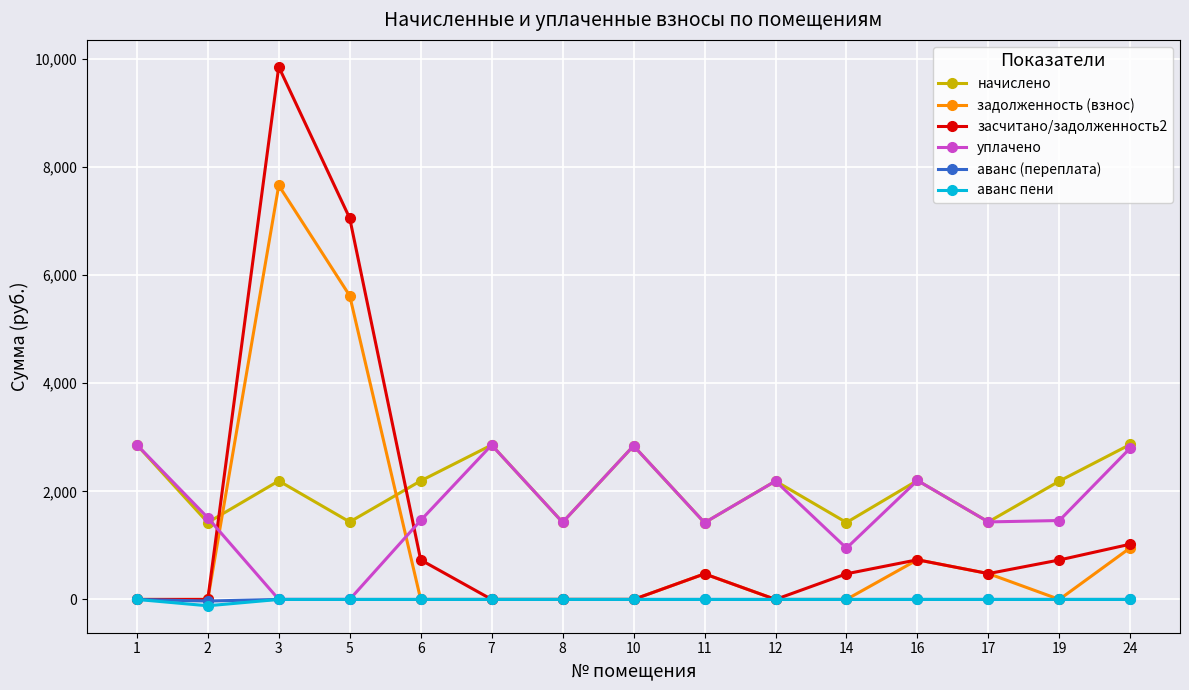

How many categories are shown in the chart?

15